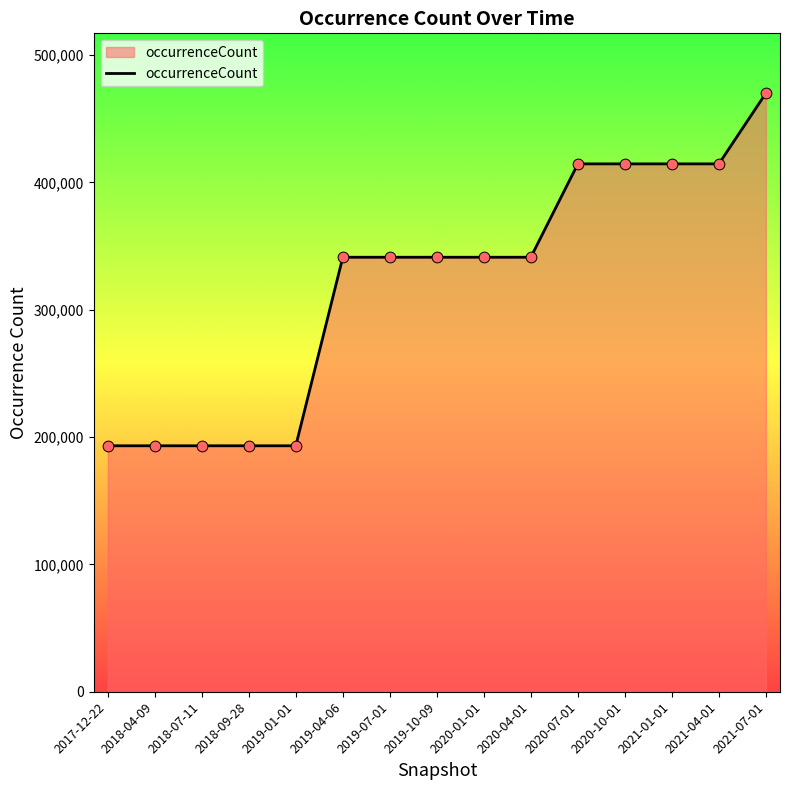

What is the ratio of the value at 2021-01-01 to the value at 2018-09-28?

2.1